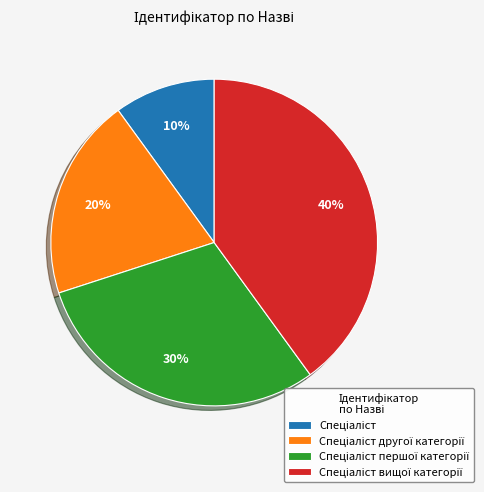

Does any single category account for the majority?

No